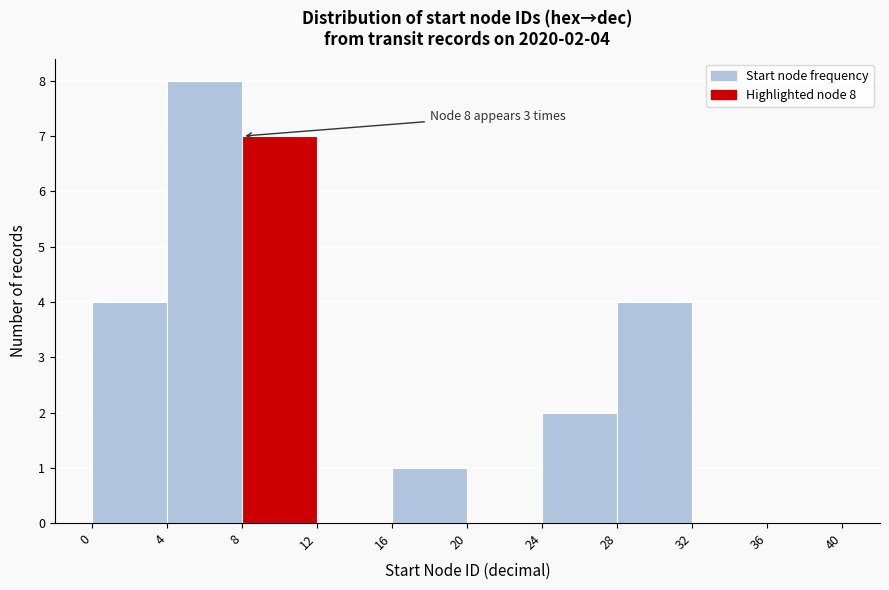

Over which range of the x-axis is the bar tallest?

4 to 8